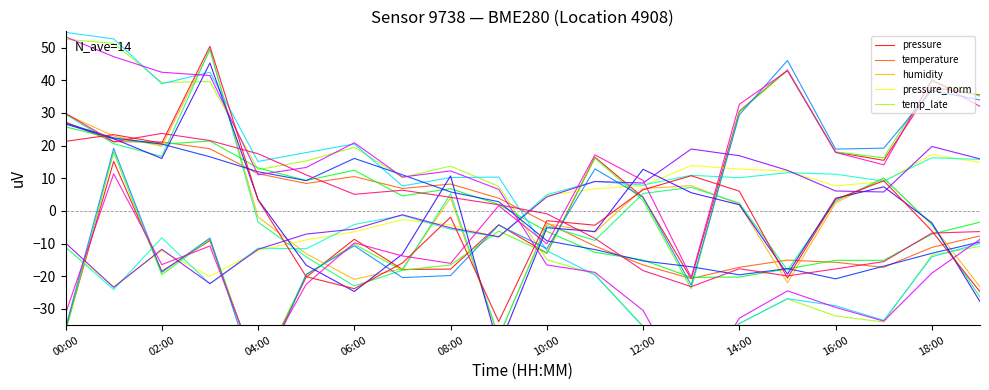

Is it true that temperature equals -19.2 at 18:00?

False